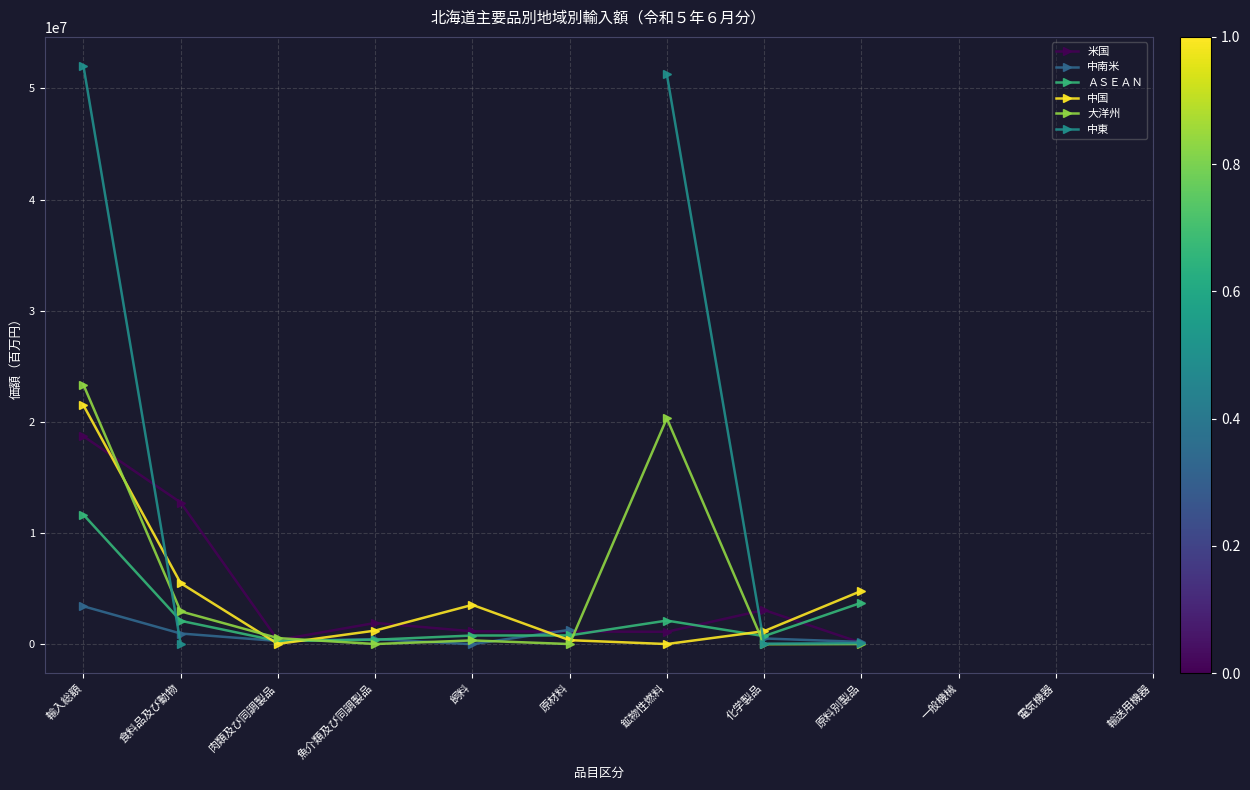

What is the difference between the 中東 values at 原料別製品 and 輸入総額?

51929760.0